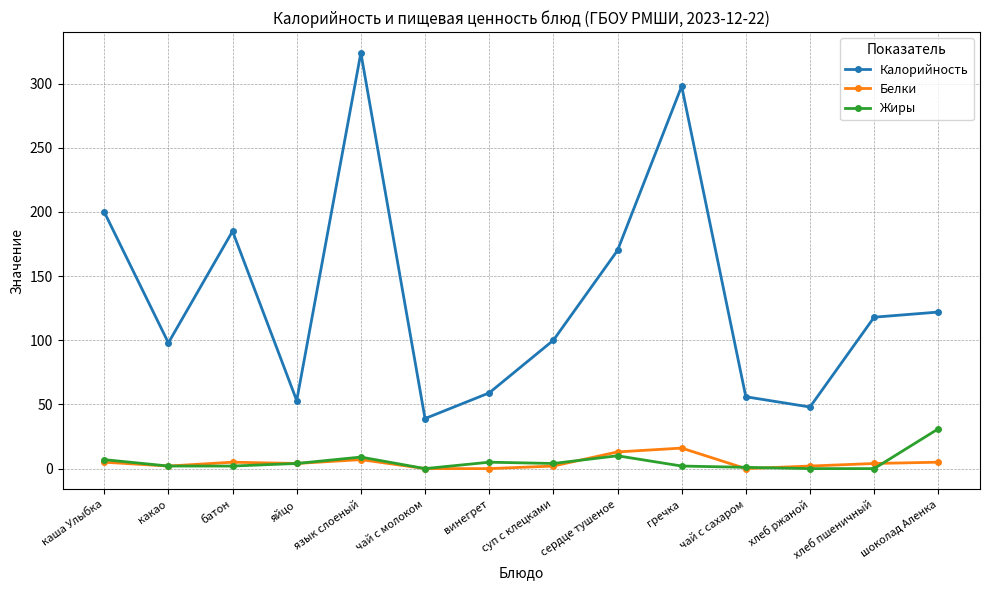

What is the sum of the Жиры values at батон and шоколад Аленка?

33